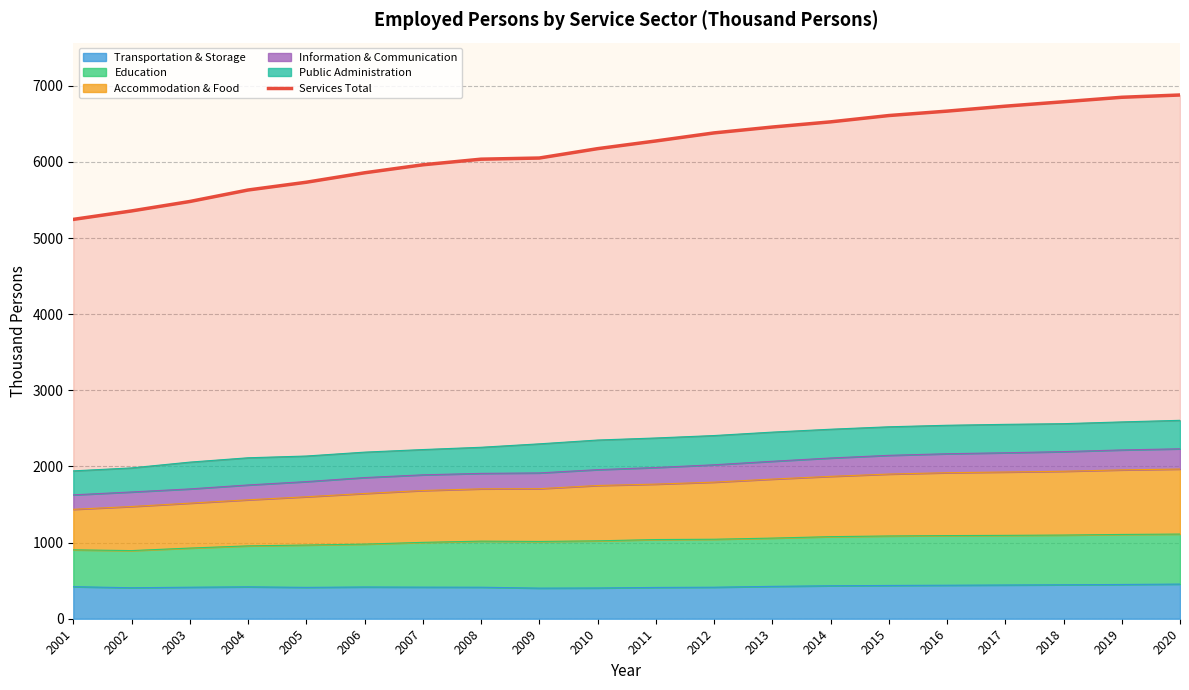

Count the number of values greater than 6275.

9